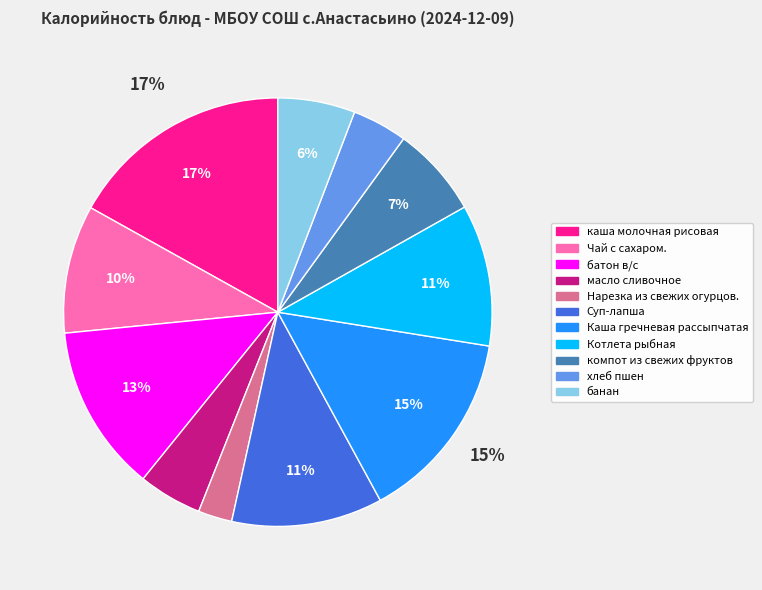

Between компот из свежих фруктов and банан, which is larger?

компот из свежих фруктов